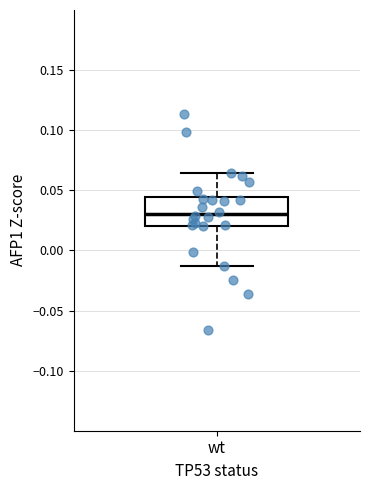

Transcribe this box plot: give where the median line is, the range the box spans, and where the two whiskers end, as read against the y-axis. The values are not printed on the chart, so give them approximately, as read against the axis.

median 0.030, box 0.020 to 0.045, whiskers -0.015 to 0.065